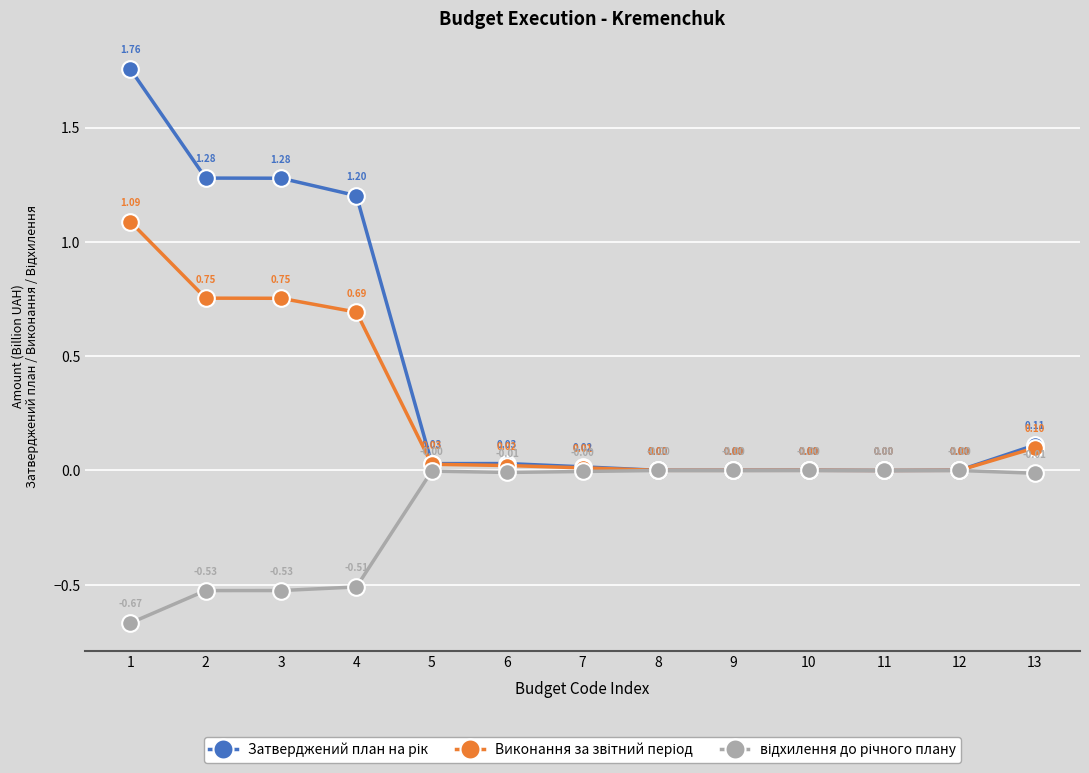

What is the average value of the Виконання за звітний період series?

0.3